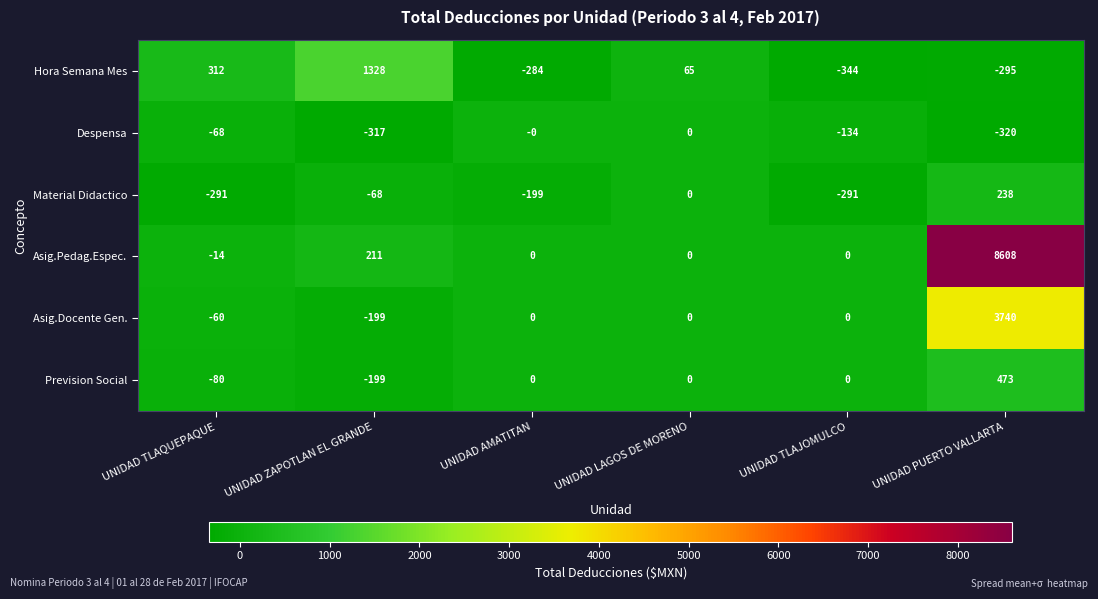

What is the difference between the Asig.Pedag.Espec. values at UNIDAD TLAJOMULCO and UNIDAD PUERTO VALLARTA?

8608